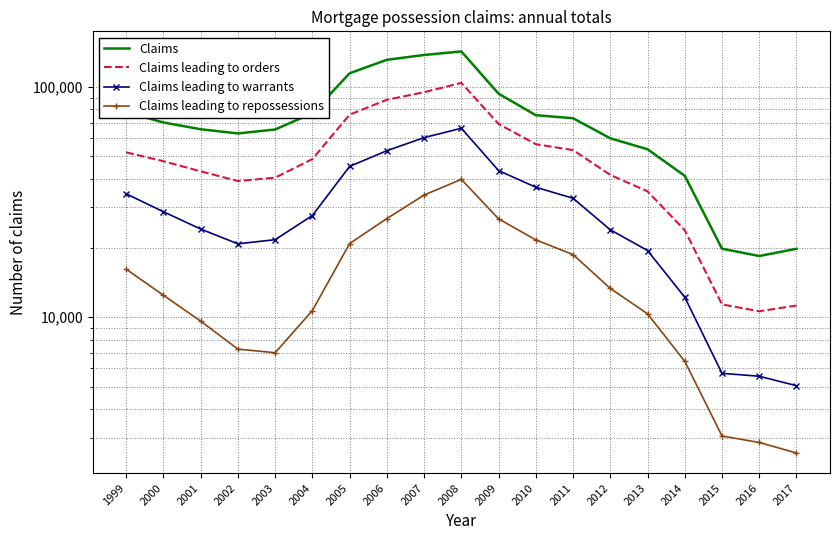

Which series has the largest range (max minus min)?

Claims